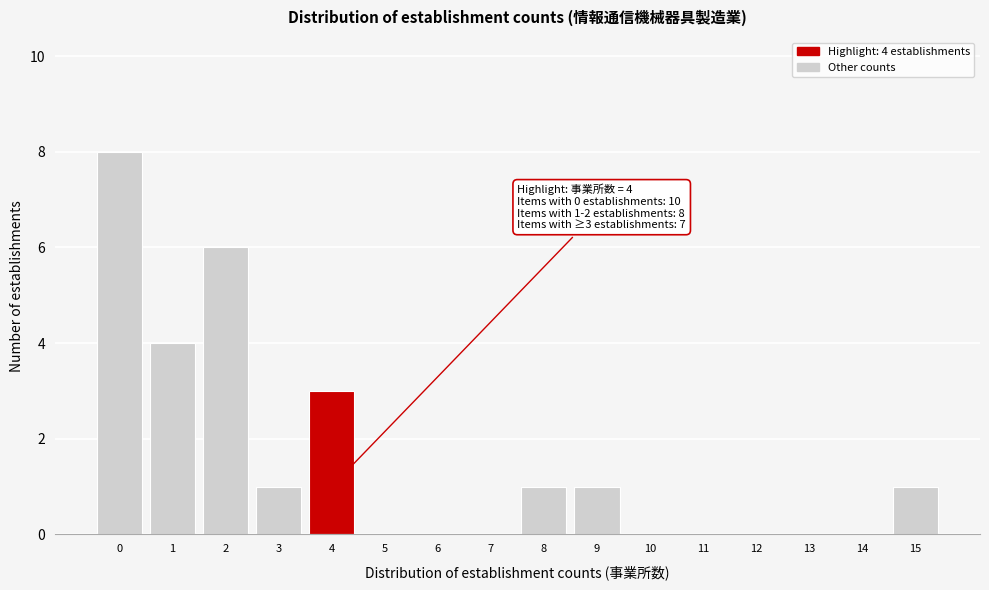

Reading left to right, transcribe all the data shown in this chart.

0=8	1=4	2=6	3=1	4=3	5=0	6=0	7=0	8=1	9=1	10=0	11=0	12=0	13=0	14=0	15=1